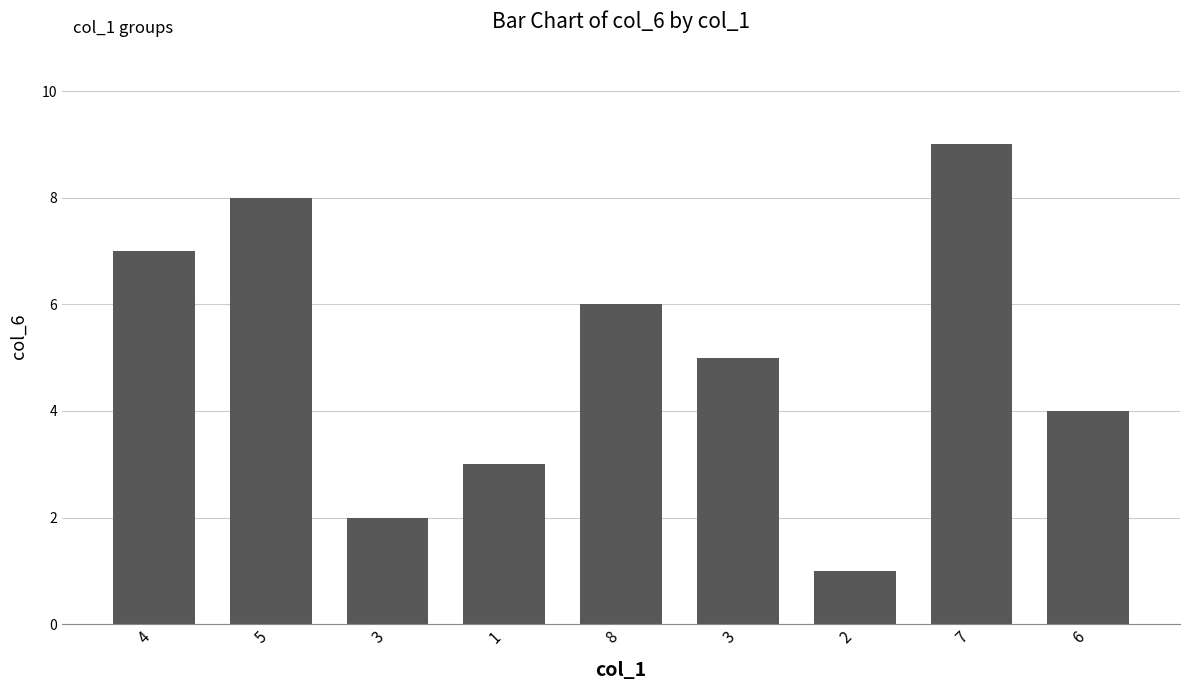

How many series are shown in this chart?

1